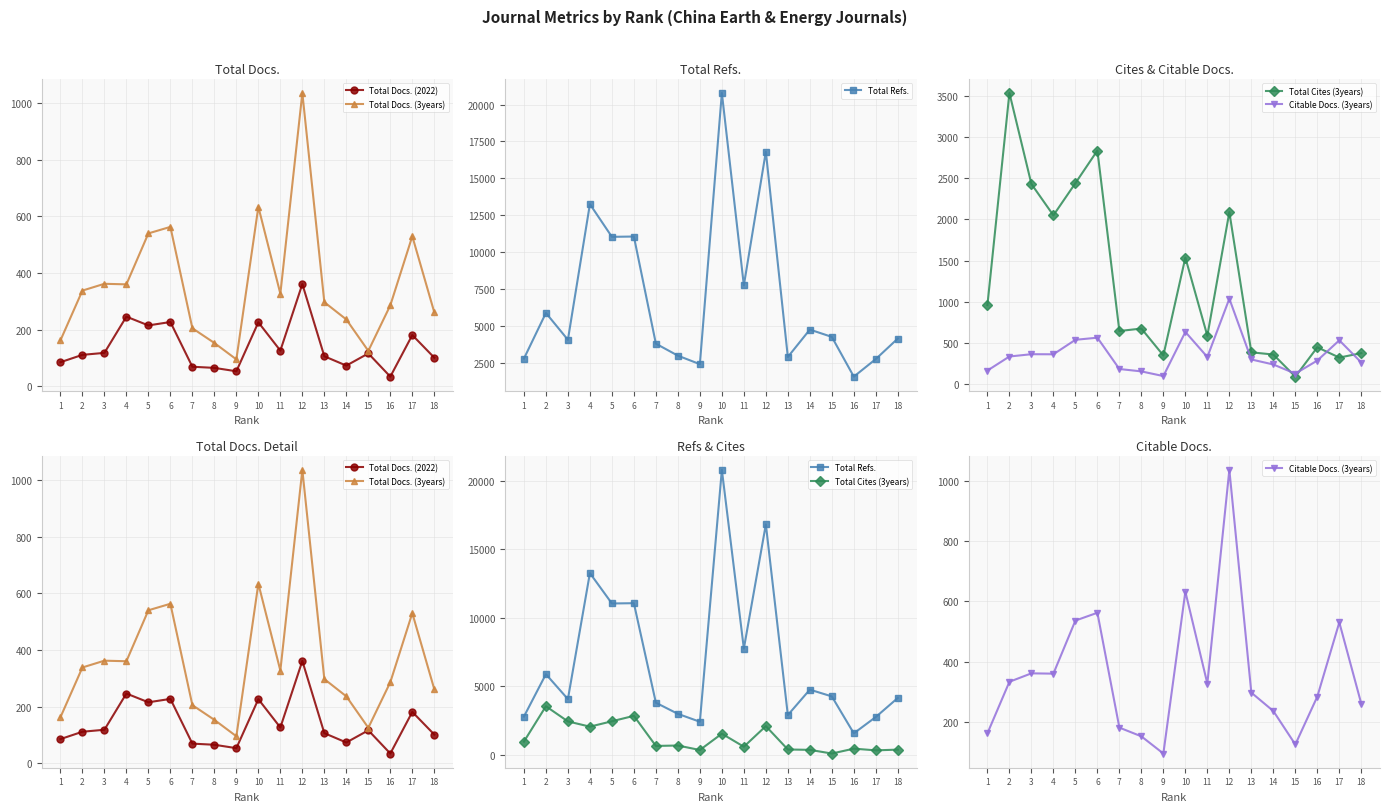

Where does the Total Cites (3years) series first go above 673?

1